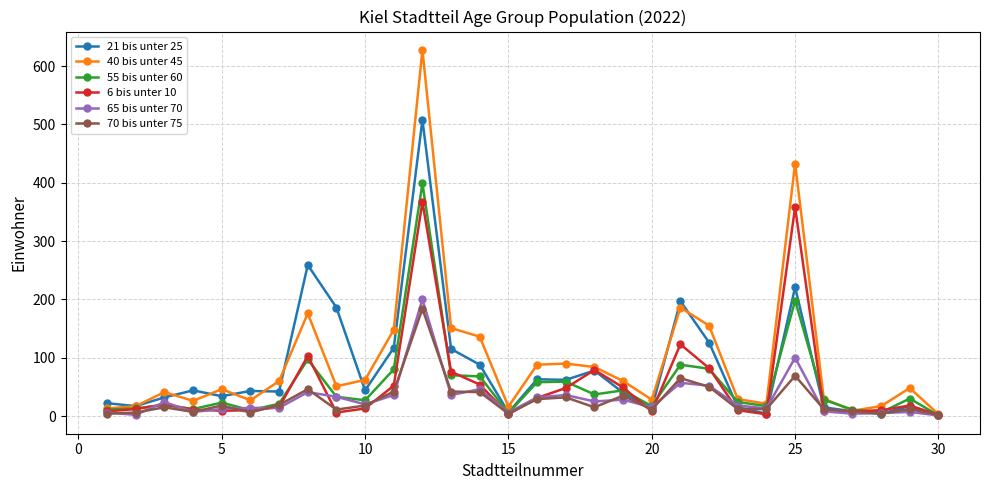

Which series has the largest range (max minus min)?

40 bis unter 45